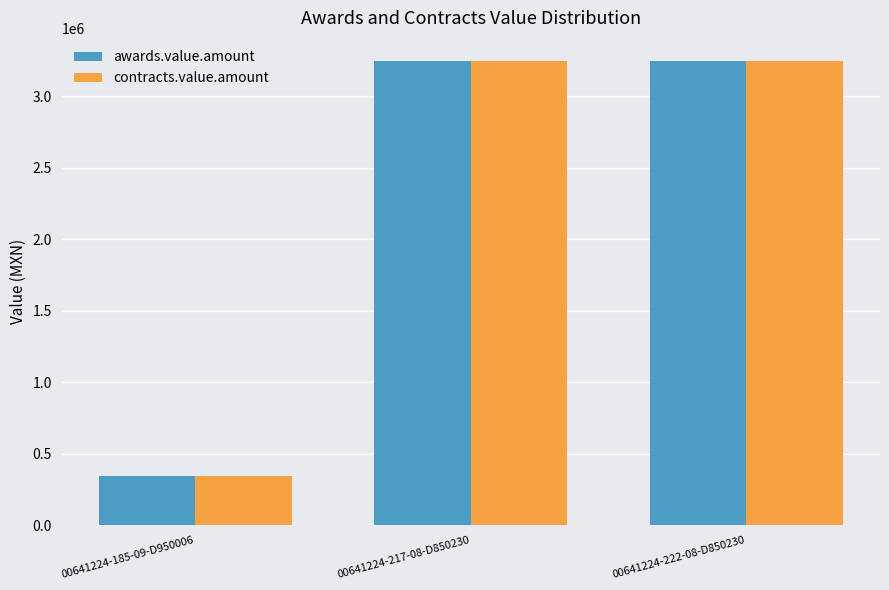

What is the total value across all series at 00641224-185-09-D950006?

682237.0